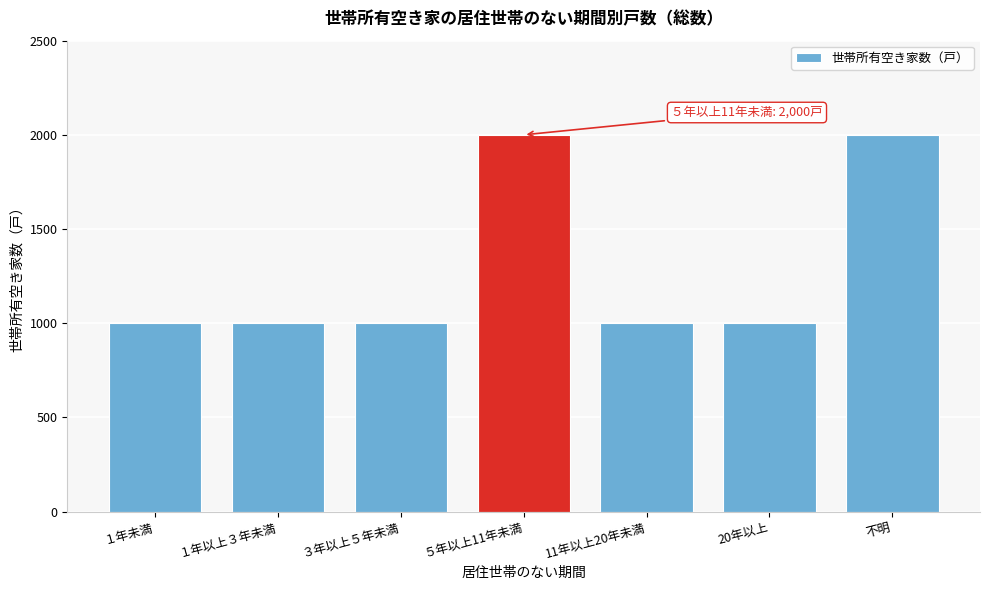

Reading left to right, transcribe all the data shown in this chart.

1000	1000	1000	2000	1000	1000	2000